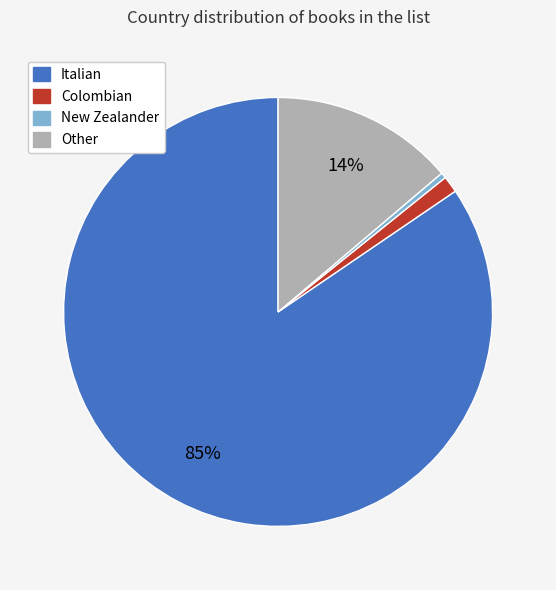

The New Zealander slice represents 0% of the pie. True or false?

True